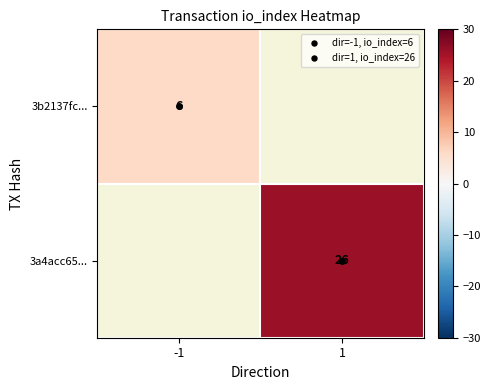

Which category has the lowest value in the 3b2137fc... series?

-1